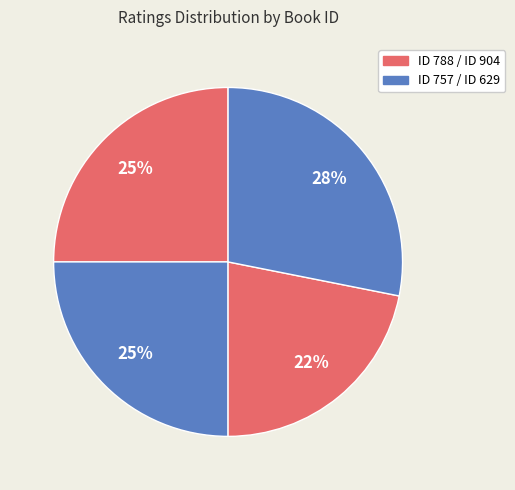

Count the number of slices in the pie.

4